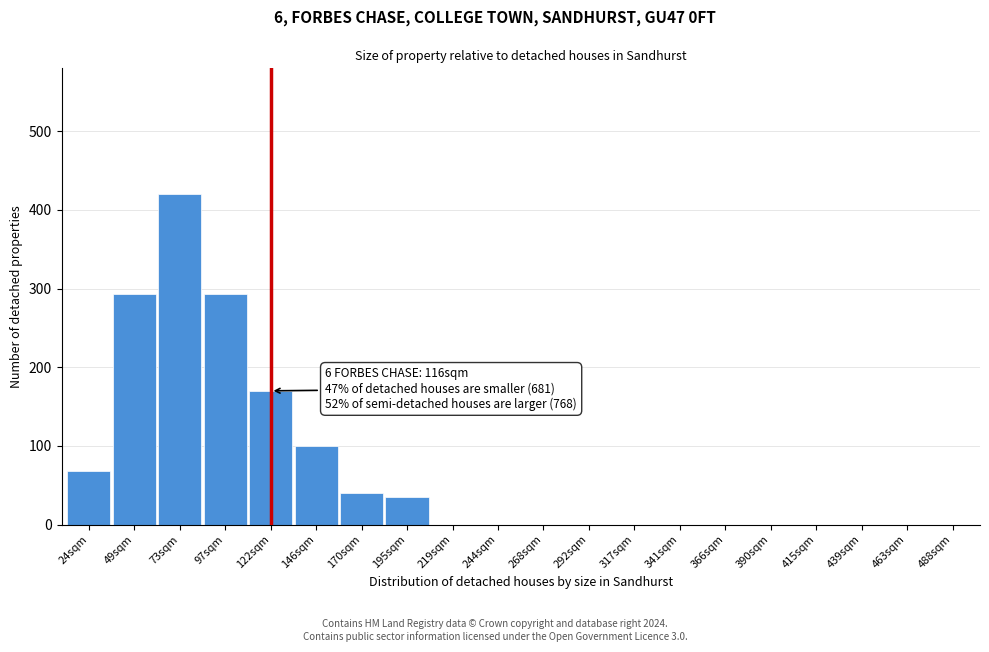

Reading left to right, list all the values displayed in this chart.

24sqm=68	49sqm=293	73sqm=420	97sqm=293	122sqm=170	146sqm=100	170sqm=40	195sqm=35	219sqm=0	244sqm=0	268sqm=0	292sqm=0	317sqm=0	341sqm=0	366sqm=0	390sqm=0	415sqm=0	439sqm=0	463sqm=0	488sqm=0